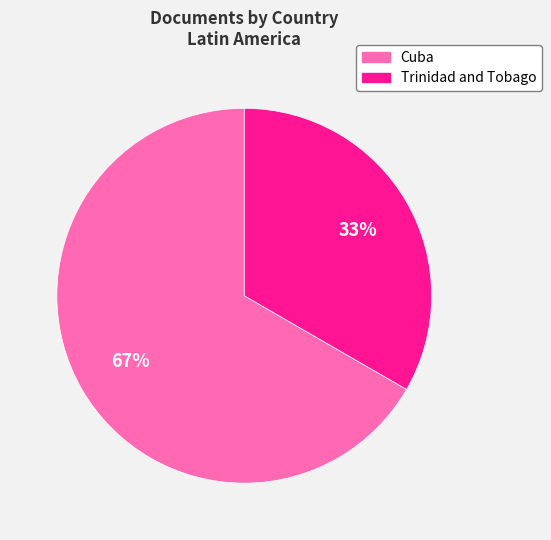

Does any single category account for the majority?

Yes